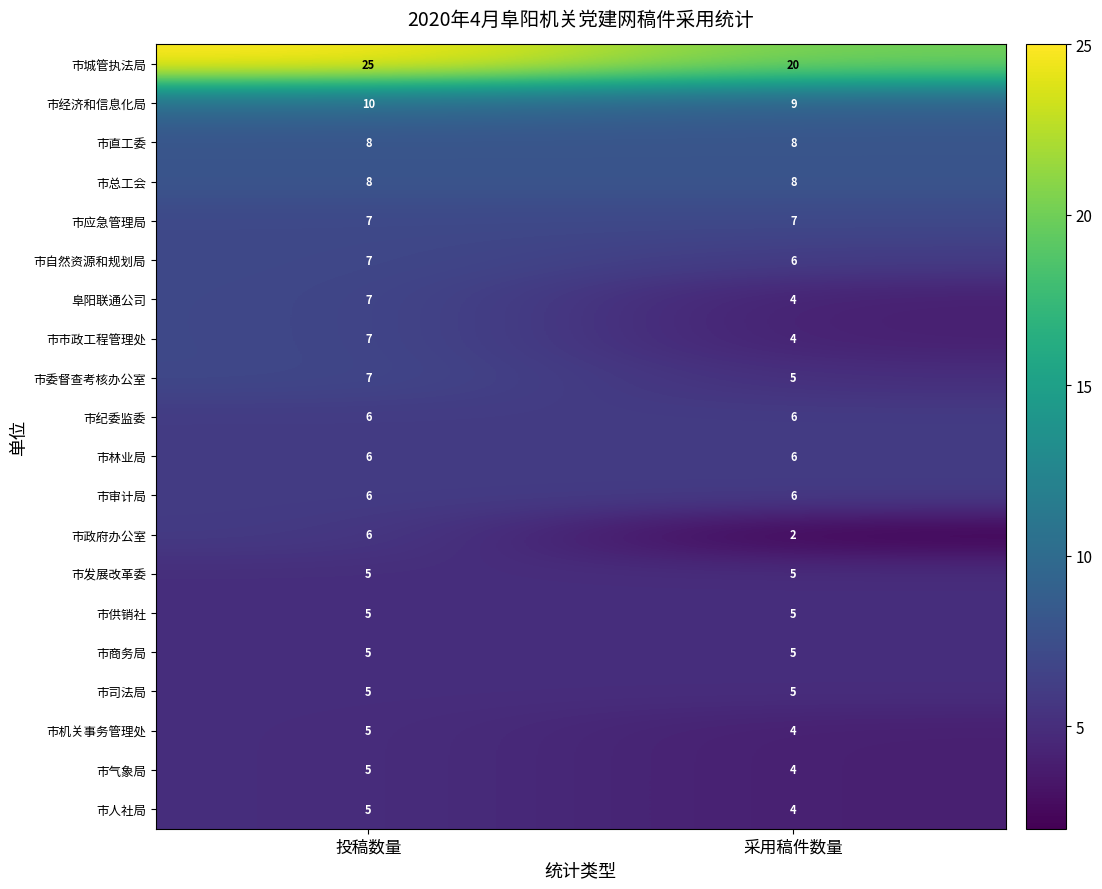

What is the total value across all series at 采用稿件数量?

123